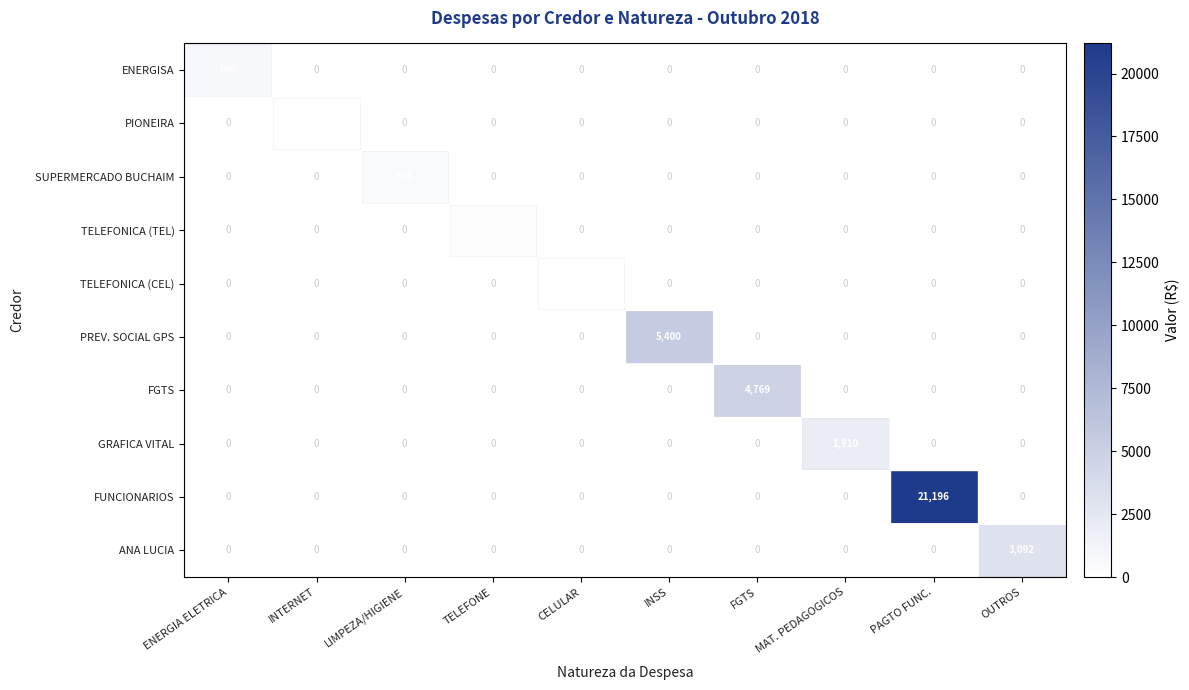

What is the greatest value displayed?

21196